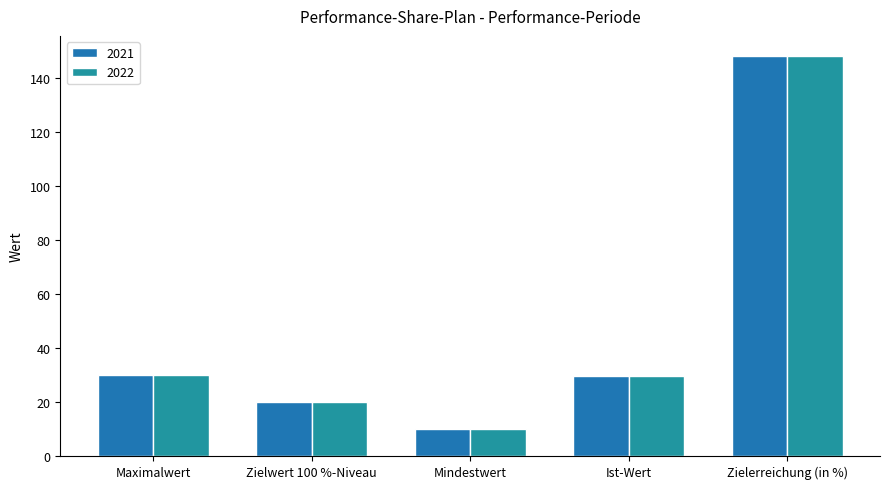

Is it true that 2021 equals 10.0 at Mindestwert?

True